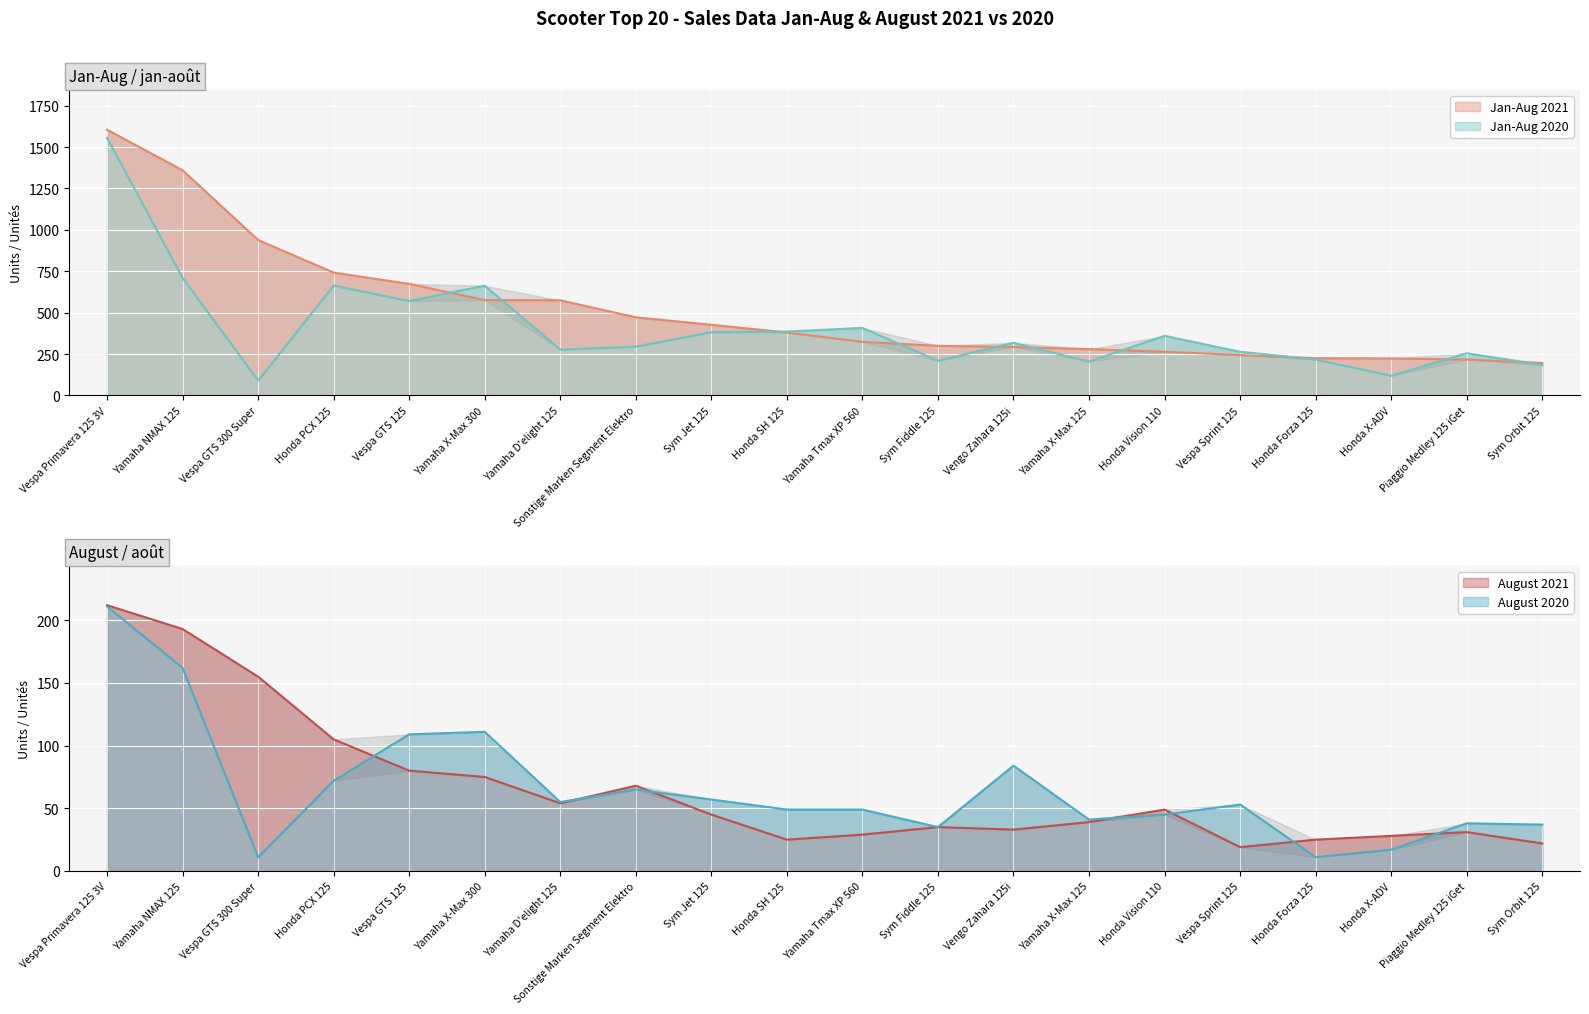

What is the label of the 16th point from the left?

Vespa Sprint 125